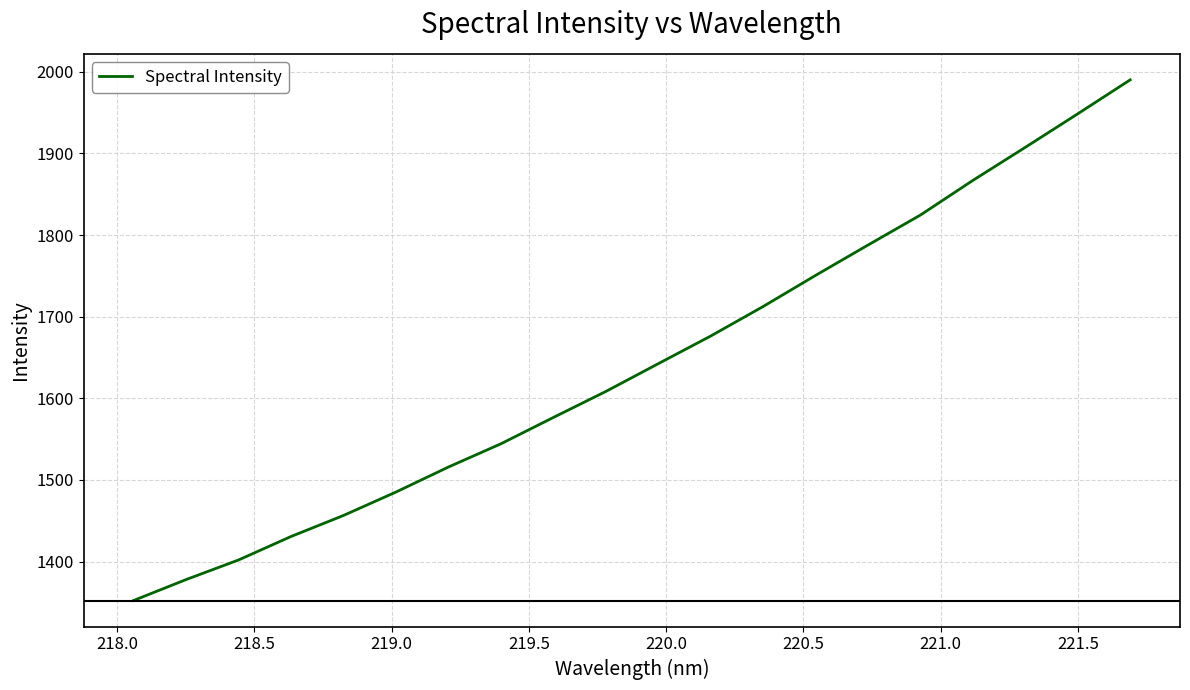

What is the minimum value shown in the chart?

1352.2